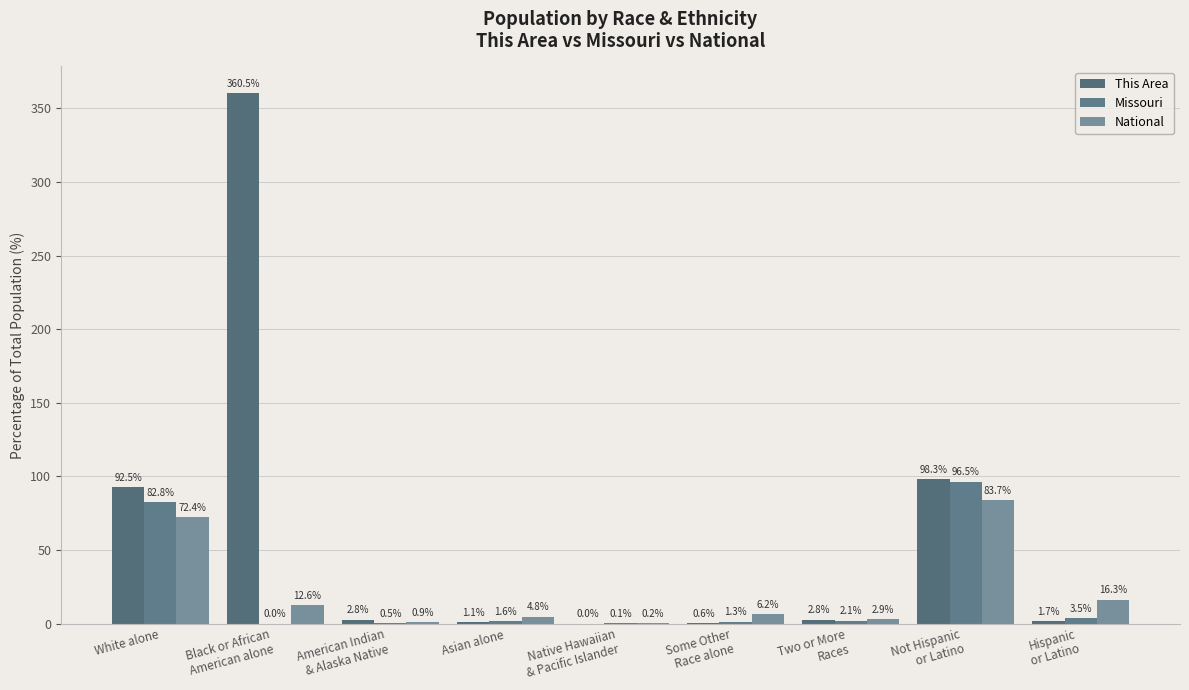

The value of This Area at Hispanic
or Latino is 0.8. True or false?

False